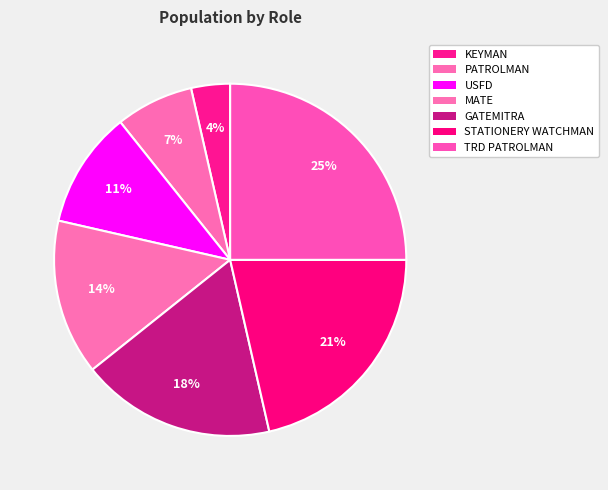

Which slice is the smallest?

KEYMAN